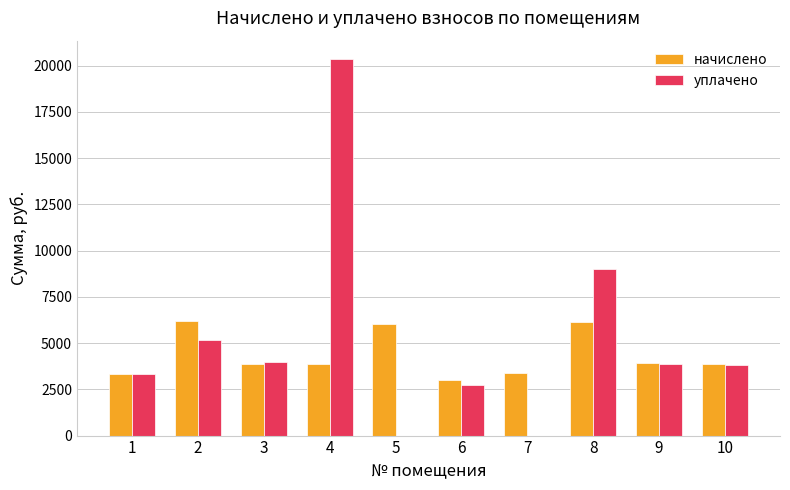

The уплачено series shows 3331.2 at 1. True or false?

True